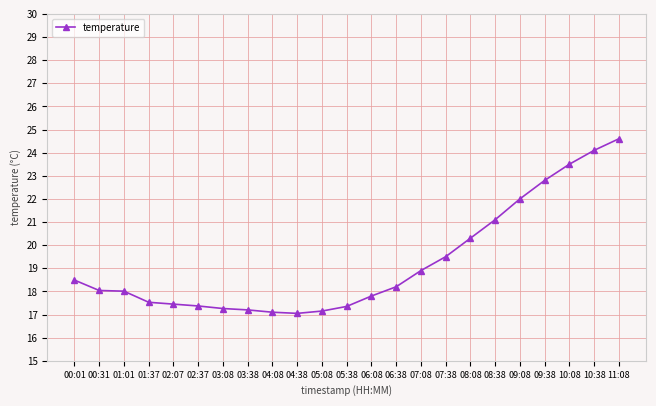

Which label corresponds to the largest value in the chart?

11:08